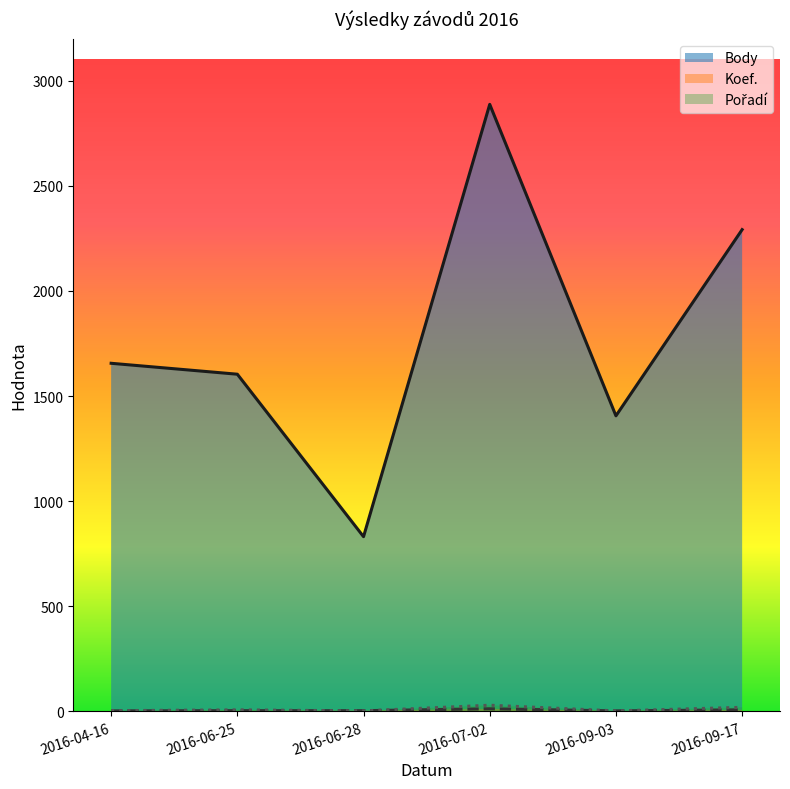

What are all the series names shown in the legend?

Body, Koef., Pořadí